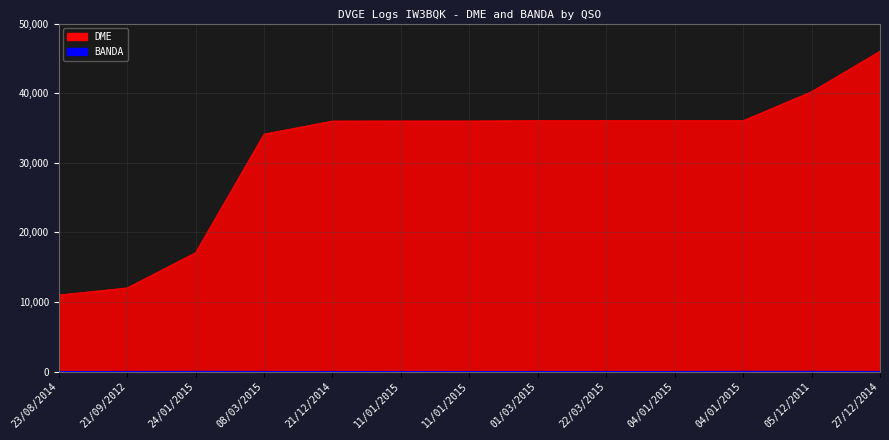

Is it true that BANDA equals 7 at 04/01/2015?

False